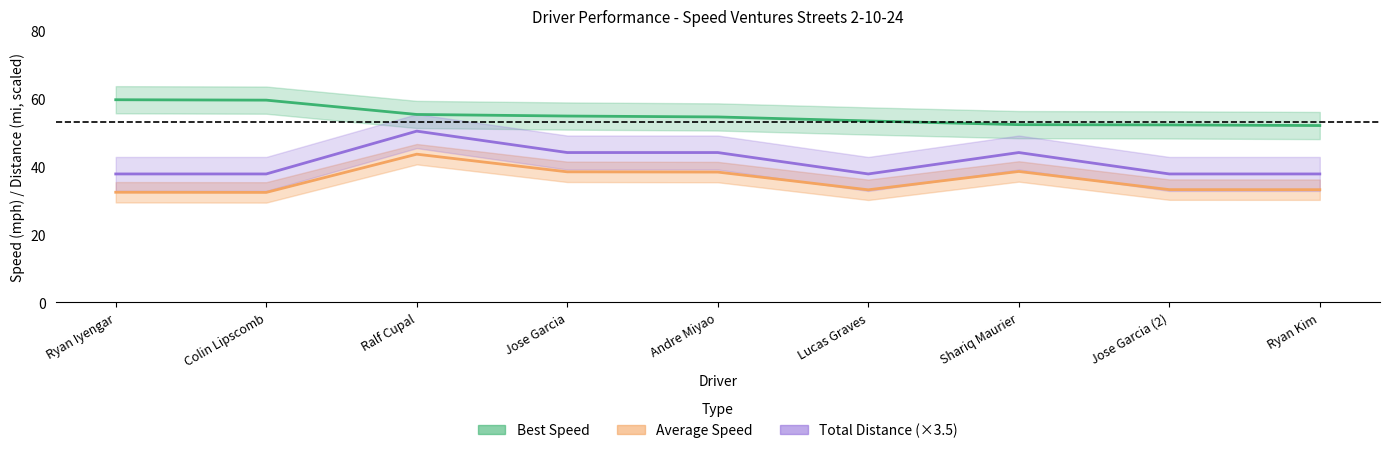

Which label corresponds to the largest value in the chart?

Ryan Iyengar